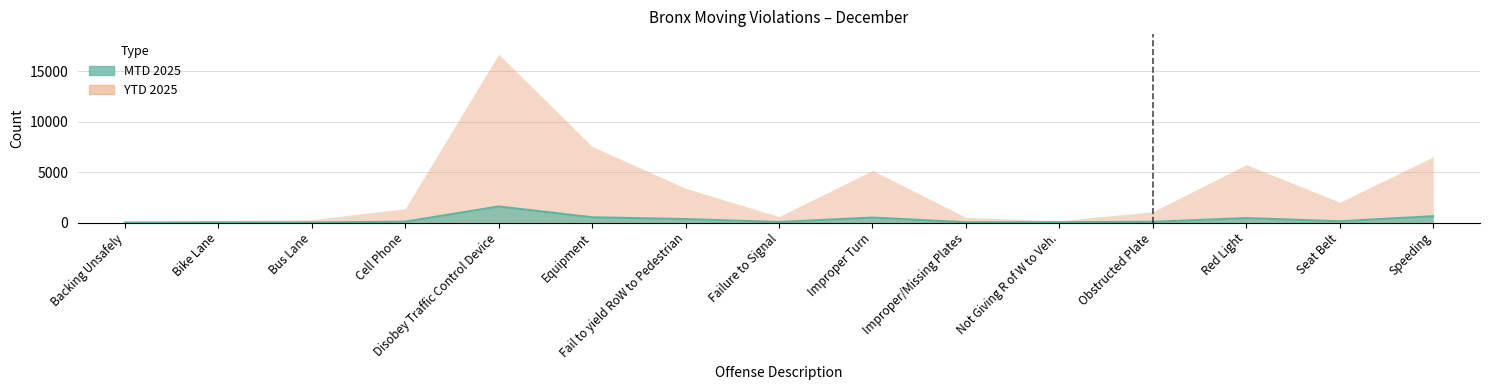

At which label does the data first exceed 85?

Disobey Traffic Control Device